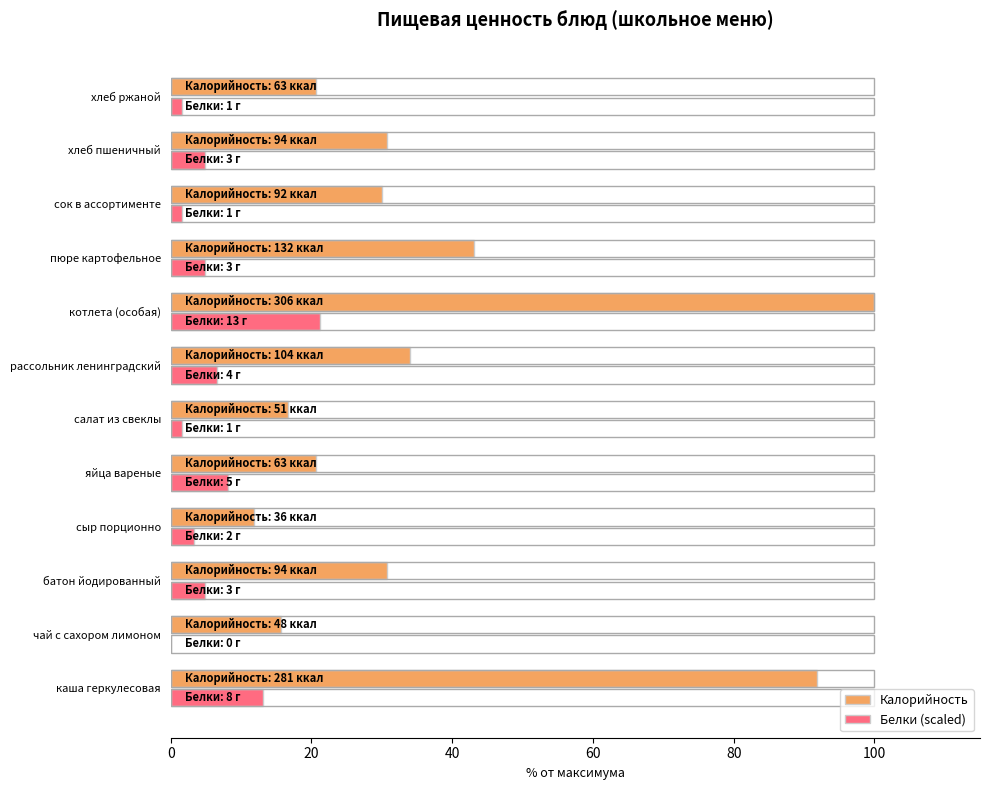

Reading right to left, what are all the values shown in this chart?

Калорийность: 20.6	30.7	30.1	43.1	100.0	34.0	16.7	20.6	11.8	30.7	15.7	91.8
Белки (scaled): 1.6	4.9	1.6	4.9	21.2	6.5	1.6	8.2	3.3	4.9	0.0	13.1